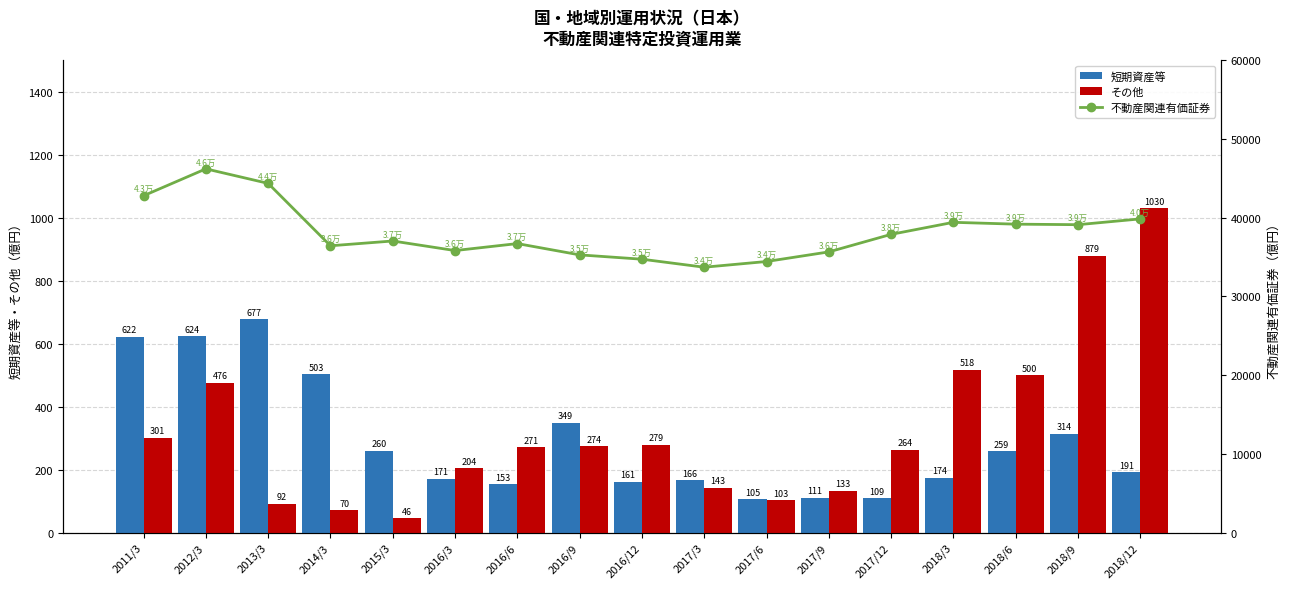

Are the bars grouped side by side (vs. stacked)?

Yes